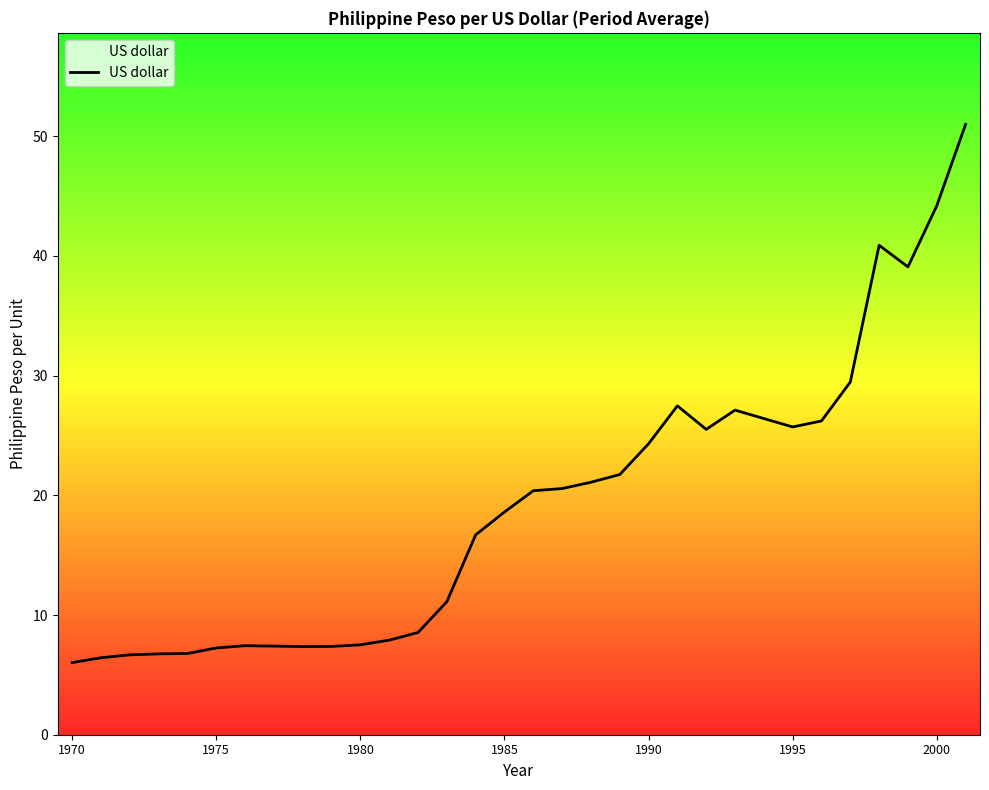

True or false: the data shows 24.3 at 1990.

True